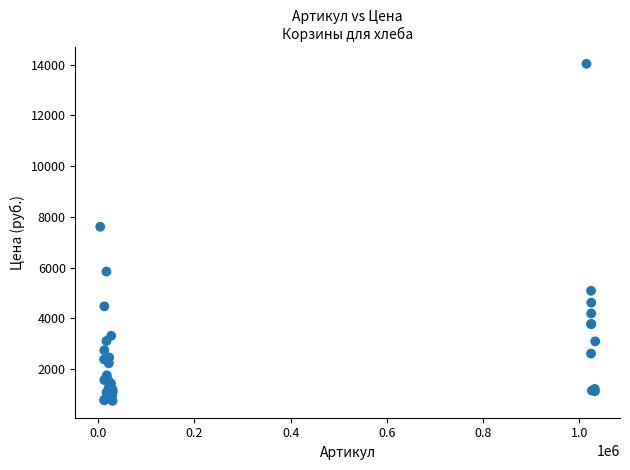

What Y value in the scatter plot is closest to 7393?

7614